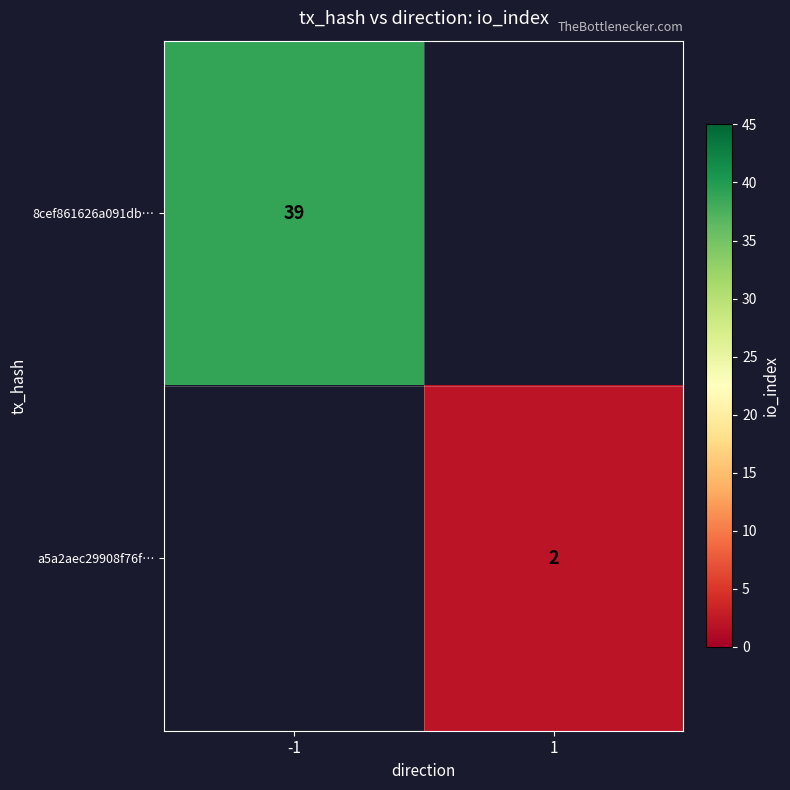

The 8cef861626a091db… series shows 54 at -1. True or false?

False